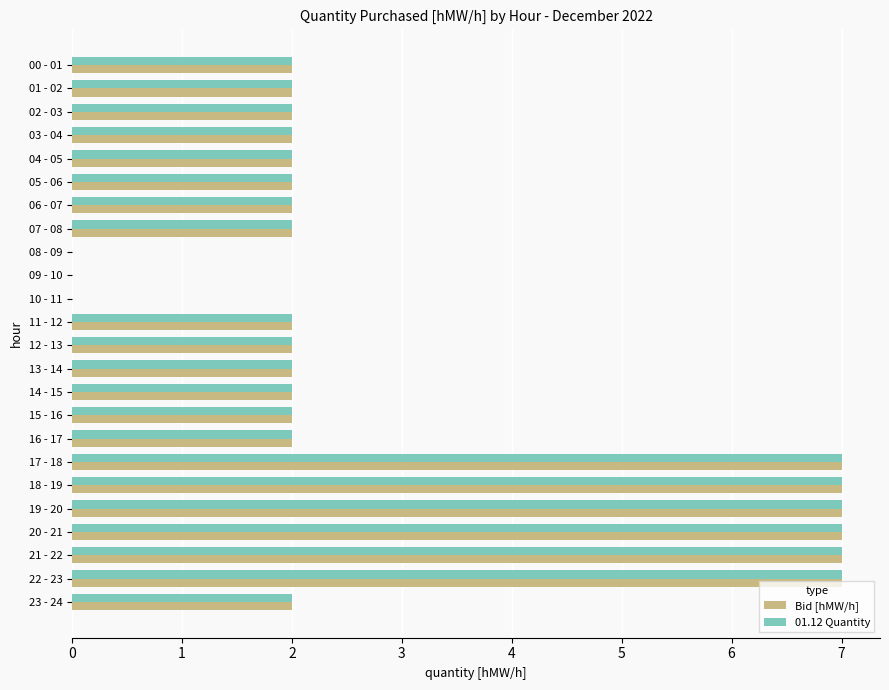

Is the value of 01.12 Quantity at 06 - 07 greater than the value of Bid [hMW/h] at 09 - 10?

Yes